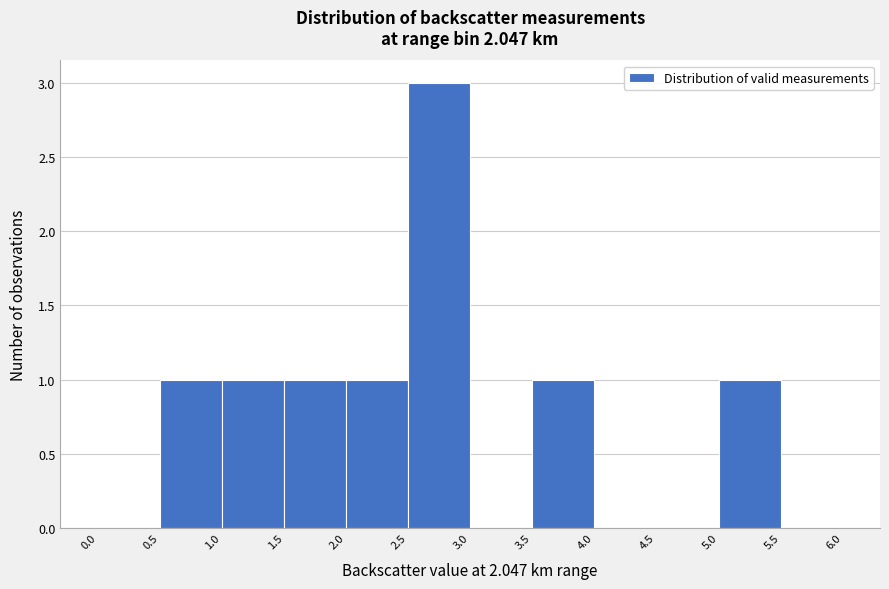

How tall is the bar that spans 1.0 to 1.5 on the x-axis? The values are not printed on the chart, so give them approximately, as read against the axis.

1